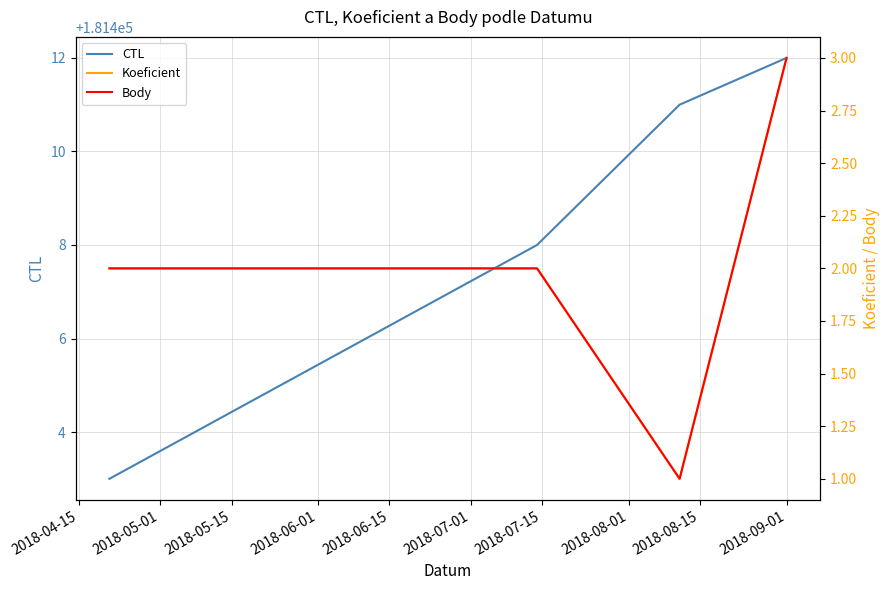

Which series has the widest spread of values?

CTL